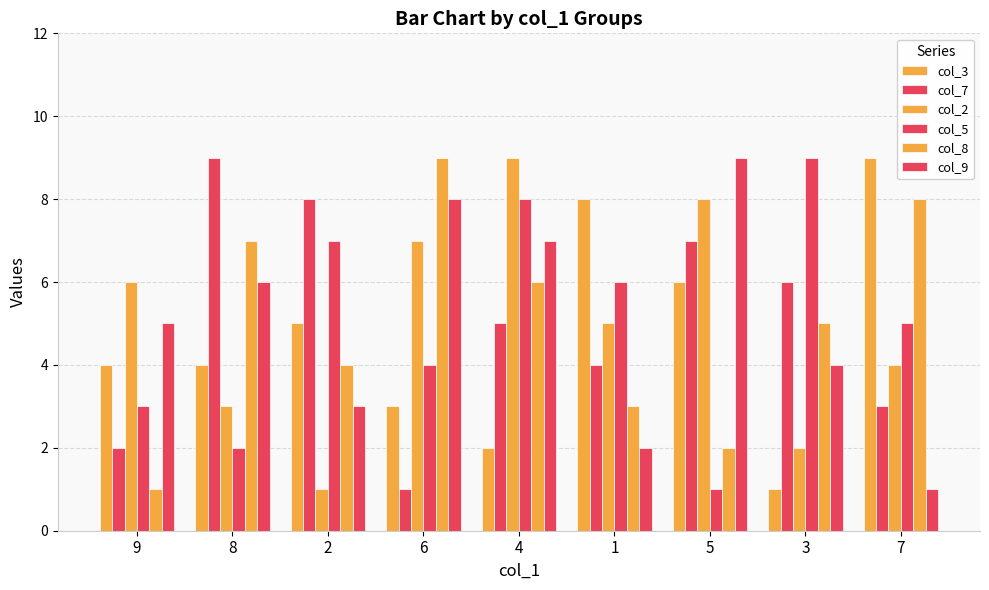

How many data points does each series have?

9